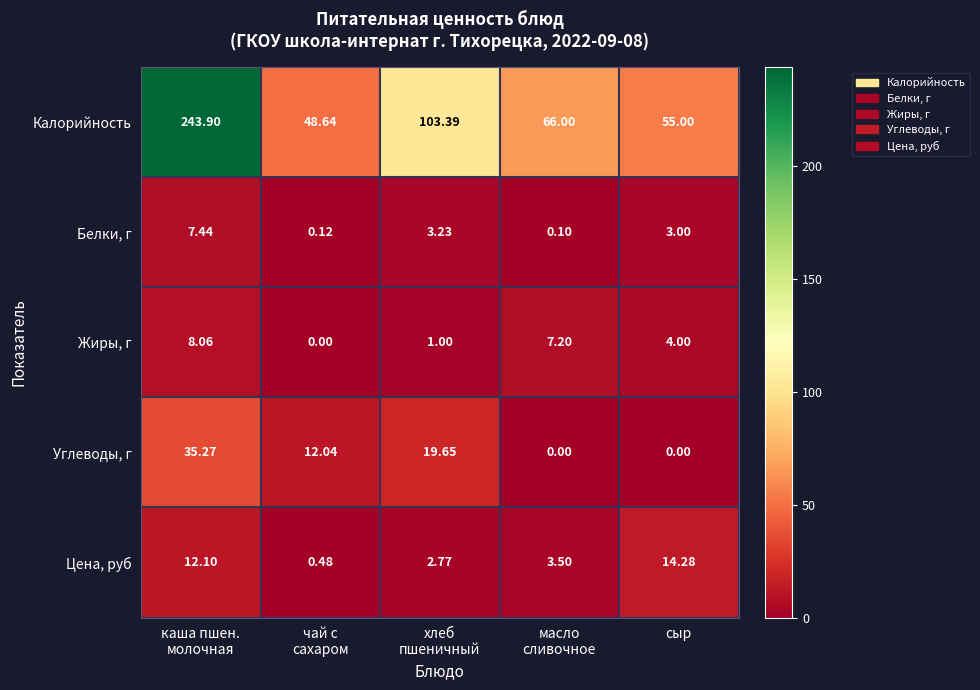

Which series has the largest total across all categories?

Калорийность